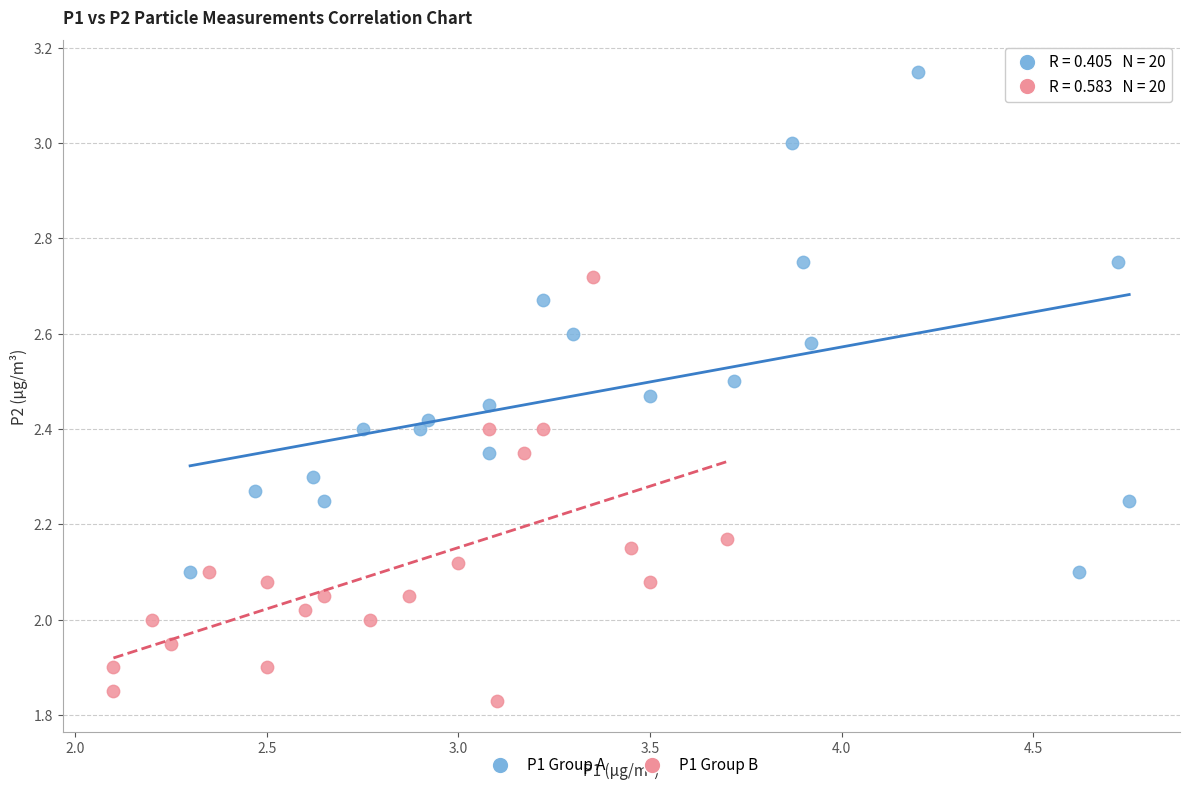

Which series reaches the maximum Y coordinate?

P1 Group A